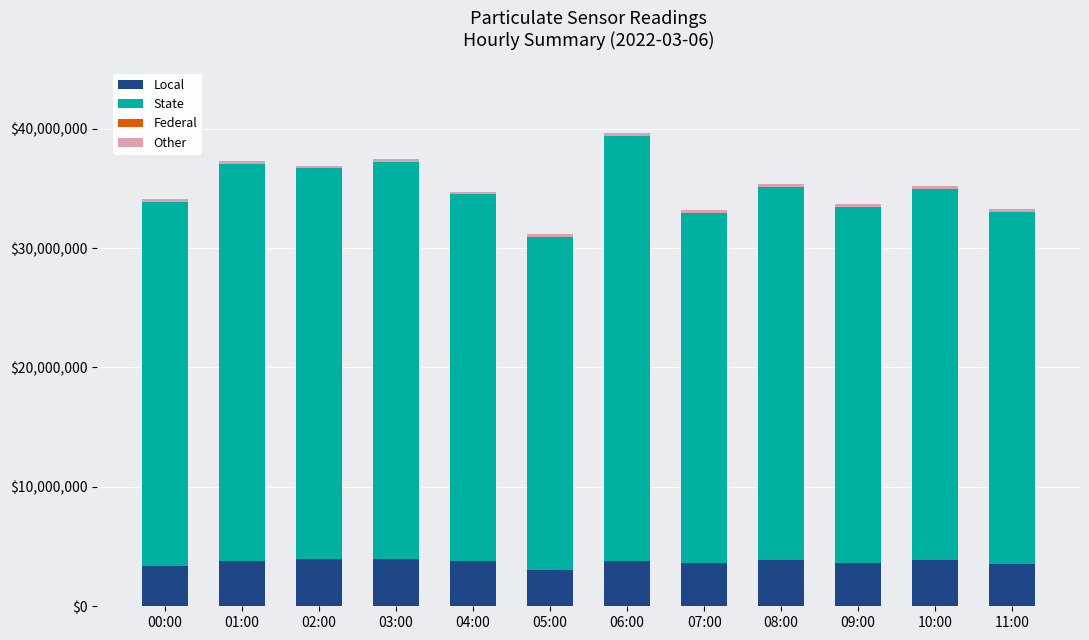

Count the number of categories in the chart.

12